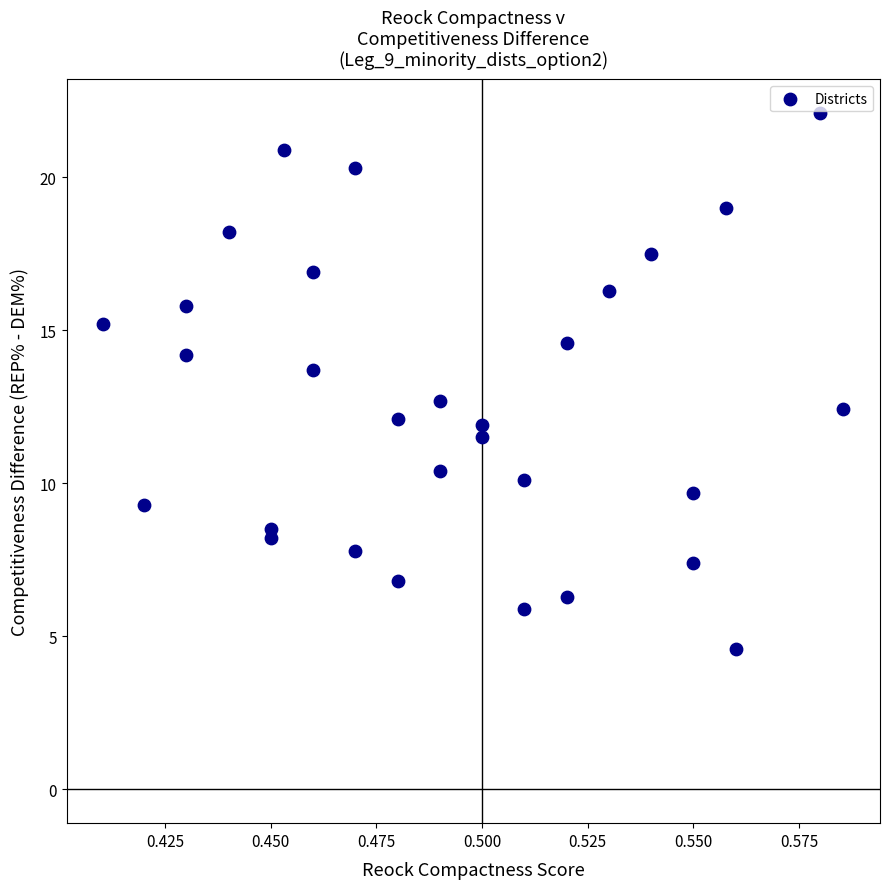

What Y value in the scatter plot is closest to 13?

12.7